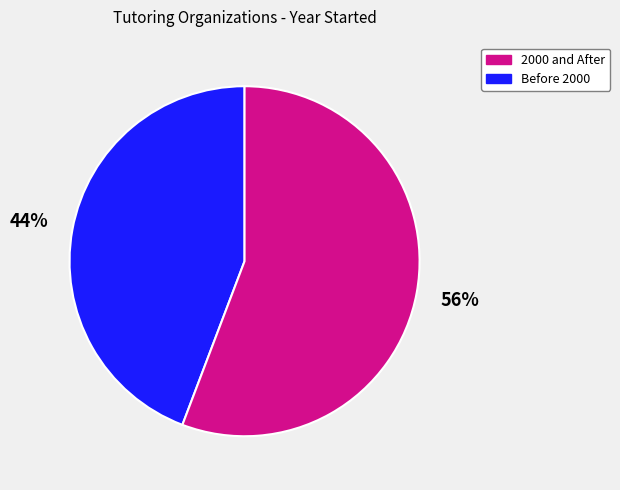

To the nearest percent, what is the difference between the largest and smallest slice percentages?

12%